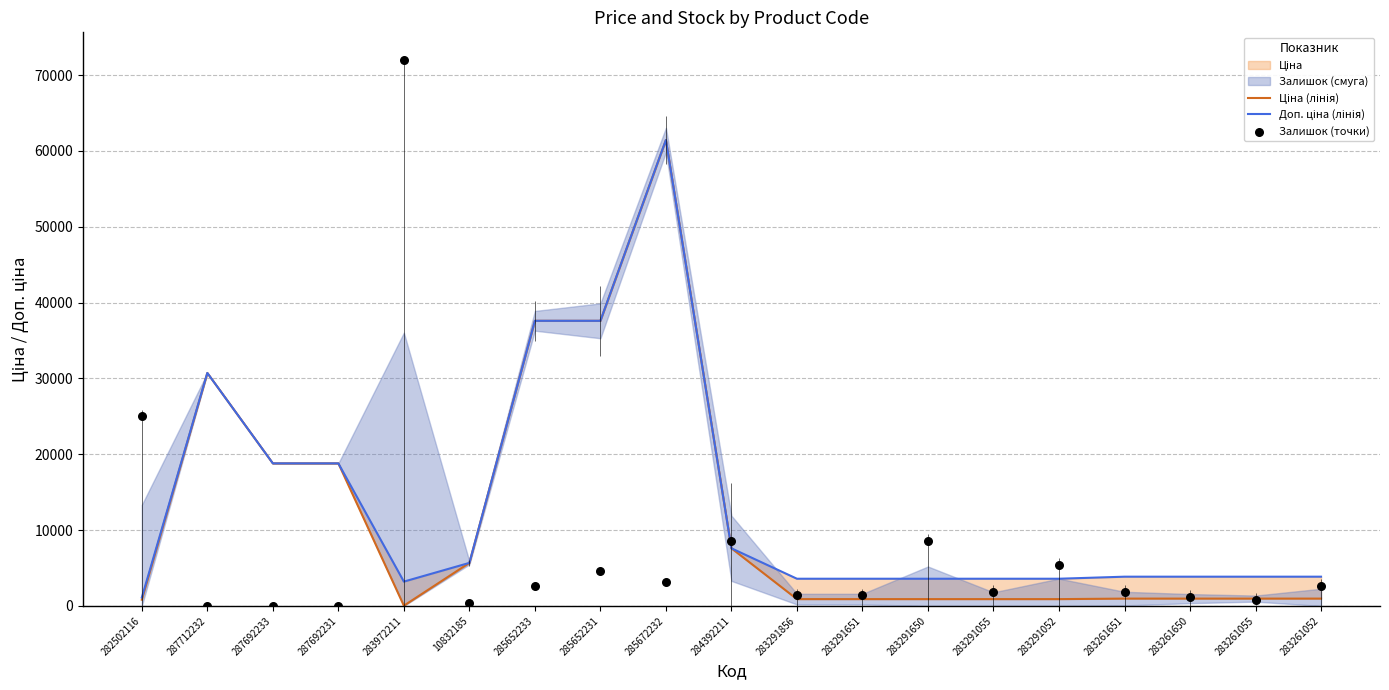

Which series reaches the minimum Y coordinate?

Залишок (точки)